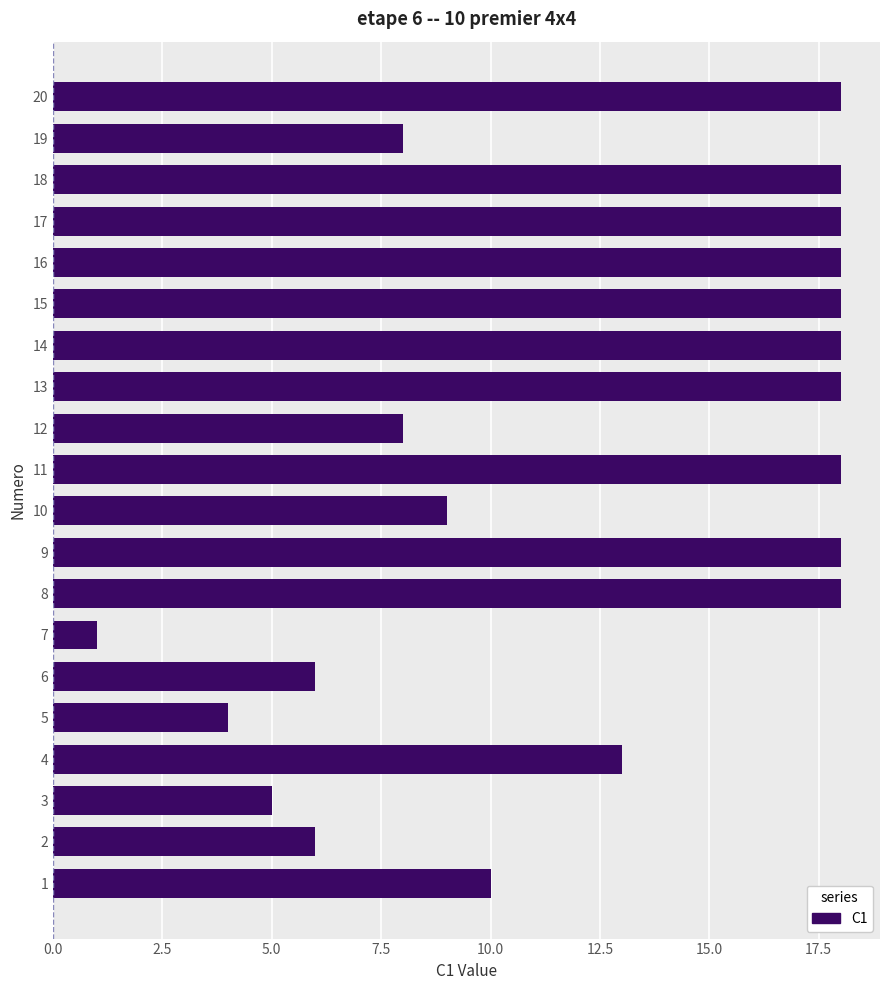

Reading top to bottom, extract all data points from this chart.

18	8	18	18	18	18	18	18	8	18	9	18	18	1	6	4	13	5	6	10